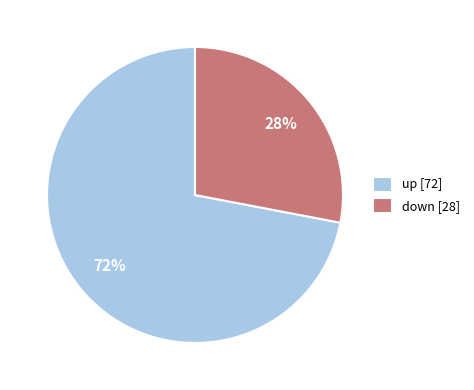

Which slice is the largest?

up